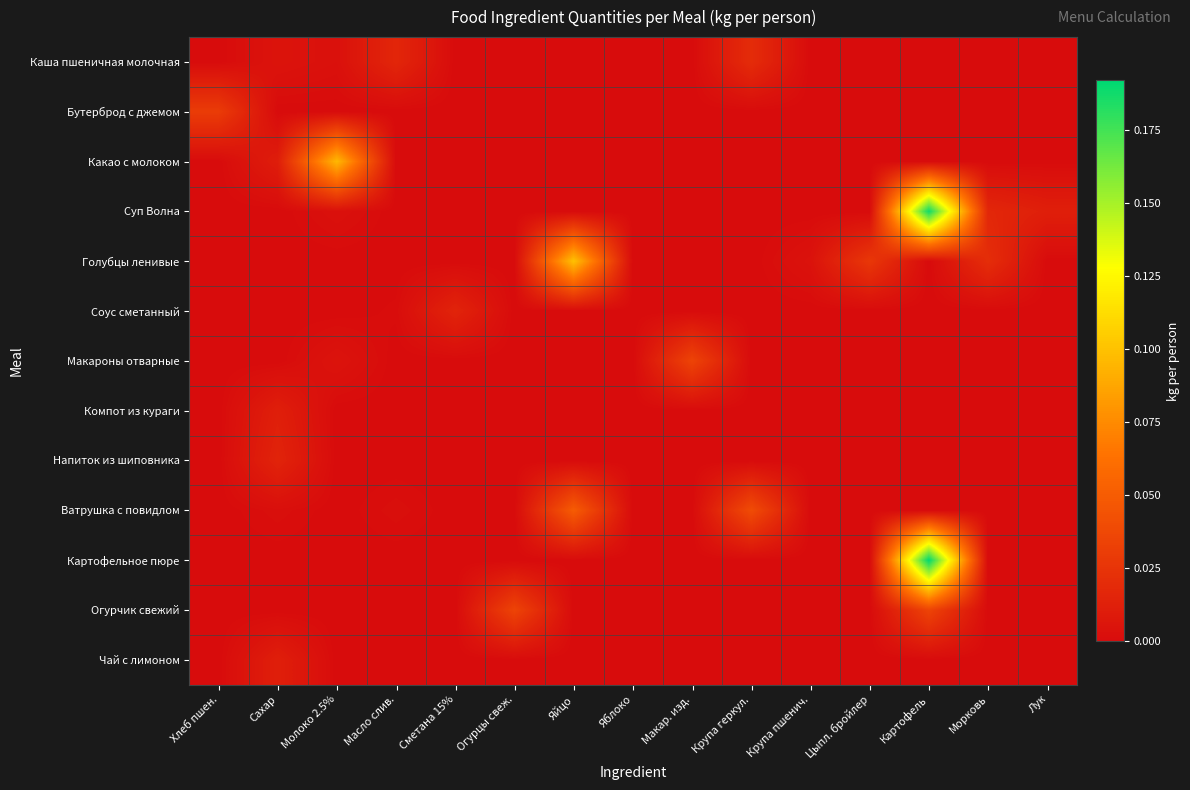

Reading right to left, list all the values displayed in this chart.

Каша пшеничная молочная: Лук=0.0	Морковь=0.0	Картофель=0.0	Цыпл. бройлер=0.0	Крупа пшенич.=0.0	Крупа геркул.=0.0	Макар. изд.=0.0	Яблоко=0.0	Яйцо=0.0	Огурцы свеж.=0.0	Сметана 15%=0.0	Масло слив.=0.0	Молоко 2.5%=0.0	Сахар=0.0	Хлеб пшен.=0.0
Бутерброд с джемом: Лук=0.0	Морковь=0.0	Картофель=0.0	Цыпл. бройлер=0.0	Крупа пшенич.=0.0	Крупа геркул.=0.0	Макар. изд.=0.0	Яблоко=0.0	Яйцо=0.0	Огурцы свеж.=0.0	Сметана 15%=0.0	Масло слив.=0.0	Молоко 2.5%=0.0	Сахар=0.0	Хлеб пшен.=0.0
Какао с молоком: Лук=0.0	Морковь=0.0	Картофель=0.0	Цыпл. бройлер=0.0	Крупа пшенич.=0.0	Крупа геркул.=0.0	Макар. изд.=0.0	Яблоко=0.0	Яйцо=0.0	Огурцы свеж.=0.0	Сметана 15%=0.0	Масло слив.=0.0	Молоко 2.5%=0.1	Сахар=0.0	Хлеб пшен.=0.0
Суп Волна: Лук=0.0	Морковь=0.0	Картофель=0.2	Цыпл. бройлер=0.0	Крупа пшенич.=0.0	Крупа геркул.=0.0	Макар. изд.=0.0	Яблоко=0.0	Яйцо=0.0	Огурцы свеж.=0.0	Сметана 15%=0.0	Масло слив.=0.0	Молоко 2.5%=0.0	Сахар=0.0	Хлеб пшен.=0.0
Голубцы ленивые: Лук=0.0	Морковь=0.0	Картофель=0.0	Цыпл. бройлер=0.0	Крупа пшенич.=0.0	Крупа геркул.=0.0	Макар. изд.=0.0	Яблоко=0.0	Яйцо=0.1	Огурцы свеж.=0.0	Сметана 15%=0.0	Масло слив.=0.0	Молоко 2.5%=0.0	Сахар=0.0	Хлеб пшен.=0.0
Соус сметанный: Лук=0.0	Морковь=0.0	Картофель=0.0	Цыпл. бройлер=0.0	Крупа пшенич.=0.0	Крупа геркул.=0.0	Макар. изд.=0.0	Яблоко=0.0	Яйцо=0.0	Огурцы свеж.=0.0	Сметана 15%=0.0	Масло слив.=0.0	Молоко 2.5%=0.0	Сахар=0.0	Хлеб пшен.=0.0
Макароны отварные: Лук=0.0	Морковь=0.0	Картофель=0.0	Цыпл. бройлер=0.0	Крупа пшенич.=0.0	Крупа геркул.=0.0	Макар. изд.=0.0	Яблоко=0.0	Яйцо=0.0	Огурцы свеж.=0.0	Сметана 15%=0.0	Масло слив.=0.0	Молоко 2.5%=0.0	Сахар=0.0	Хлеб пшен.=0.0
Компот из кураги: Лук=0.0	Морковь=0.0	Картофель=0.0	Цыпл. бройлер=0.0	Крупа пшенич.=0.0	Крупа геркул.=0.0	Макар. изд.=0.0	Яблоко=0.0	Яйцо=0.0	Огурцы свеж.=0.0	Сметана 15%=0.0	Масло слив.=0.0	Молоко 2.5%=0.0	Сахар=0.0	Хлеб пшен.=0.0
Напиток из шиповника: Лук=0.0	Морковь=0.0	Картофель=0.0	Цыпл. бройлер=0.0	Крупа пшенич.=0.0	Крупа геркул.=0.0	Макар. изд.=0.0	Яблоко=0.0	Яйцо=0.0	Огурцы свеж.=0.0	Сметана 15%=0.0	Масло слив.=0.0	Молоко 2.5%=0.0	Сахар=0.0	Хлеб пшен.=0.0
Ватрушка с повидлом: Лук=0.0	Морковь=0.0	Картофель=0.0	Цыпл. бройлер=0.0	Крупа пшенич.=0.0	Крупа геркул.=0.0	Макар. изд.=0.0	Яблоко=0.0	Яйцо=0.1	Огурцы свеж.=0.0	Сметана 15%=0.0	Масло слив.=0.0	Молоко 2.5%=0.0	Сахар=0.0	Хлеб пшен.=0.0
Картофельное пюре: Лук=0.0	Морковь=0.0	Картофель=0.2	Цыпл. бройлер=0.0	Крупа пшенич.=0.0	Крупа геркул.=0.0	Макар. изд.=0.0	Яблоко=0.0	Яйцо=0.0	Огурцы свеж.=0.0	Сметана 15%=0.0	Масло слив.=0.0	Молоко 2.5%=0.0	Сахар=0.0	Хлеб пшен.=0.0
Огурчик свежий: Лук=0.0	Морковь=0.0	Картофель=0.0	Цыпл. бройлер=0.0	Крупа пшенич.=0.0	Крупа геркул.=0.0	Макар. изд.=0.0	Яблоко=0.0	Яйцо=0.0	Огурцы свеж.=0.0	Сметана 15%=0.0	Масло слив.=0.0	Молоко 2.5%=0.0	Сахар=0.0	Хлеб пшен.=0.0
Чай с лимоном: Лук=0.0	Морковь=0.0	Картофель=0.0	Цыпл. бройлер=0.0	Крупа пшенич.=0.0	Крупа геркул.=0.0	Макар. изд.=0.0	Яблоко=0.0	Яйцо=0.0	Огурцы свеж.=0.0	Сметана 15%=0.0	Масло слив.=0.0	Молоко 2.5%=0.0	Сахар=0.0	Хлеб пшен.=0.0